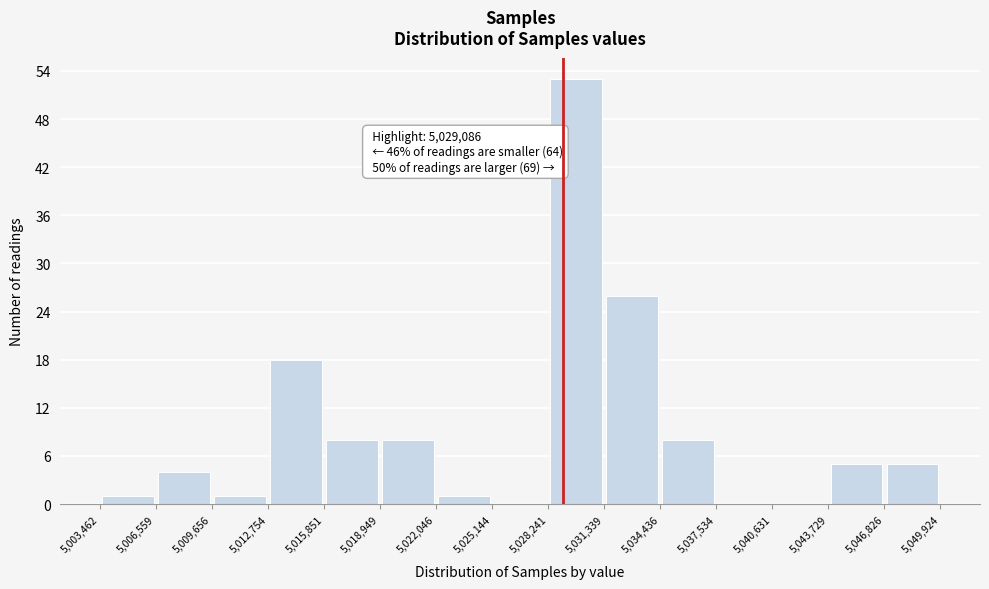

Over which range of the x-axis is the bar tallest?

5,028,241 to 5,031,339